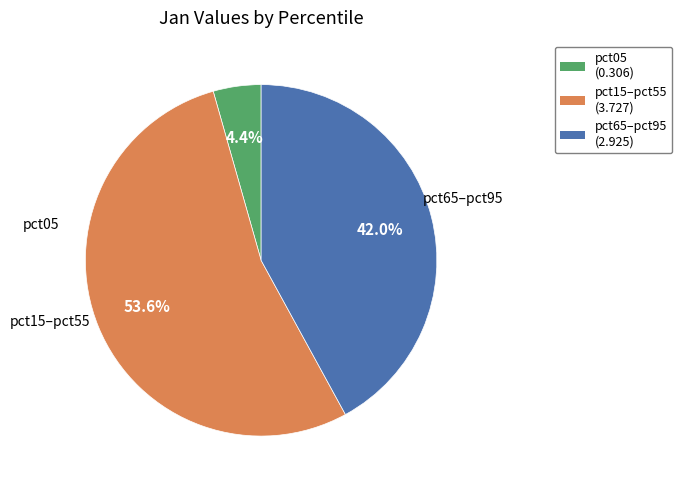

Does any single category account for the majority?

Yes